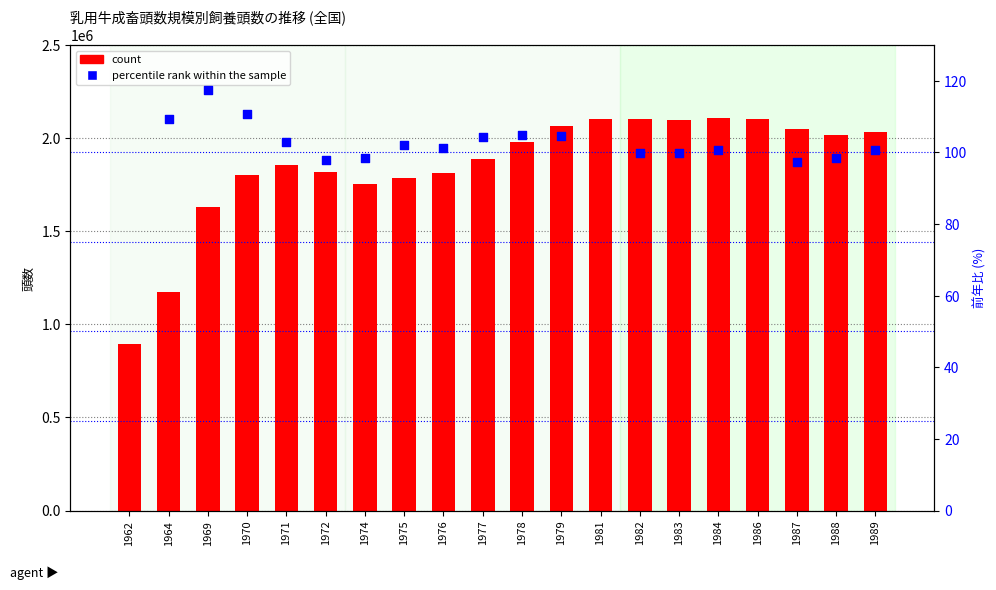

What is the change in value from 1969 to 1986?

+472000